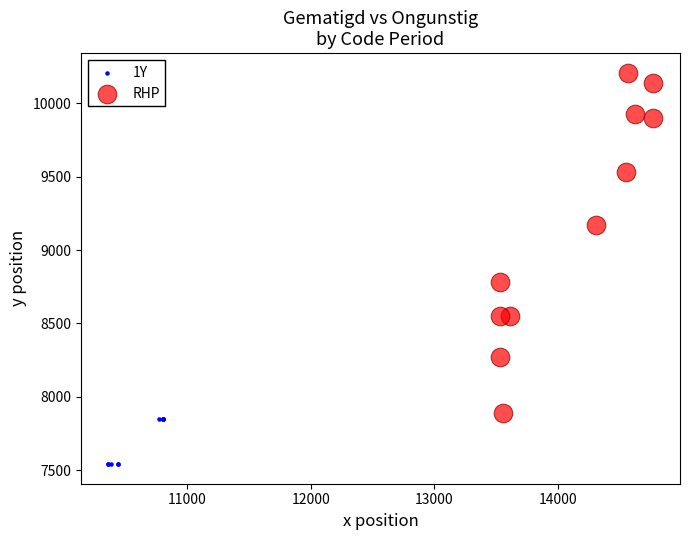

Which series reaches the maximum Y coordinate?

RHP